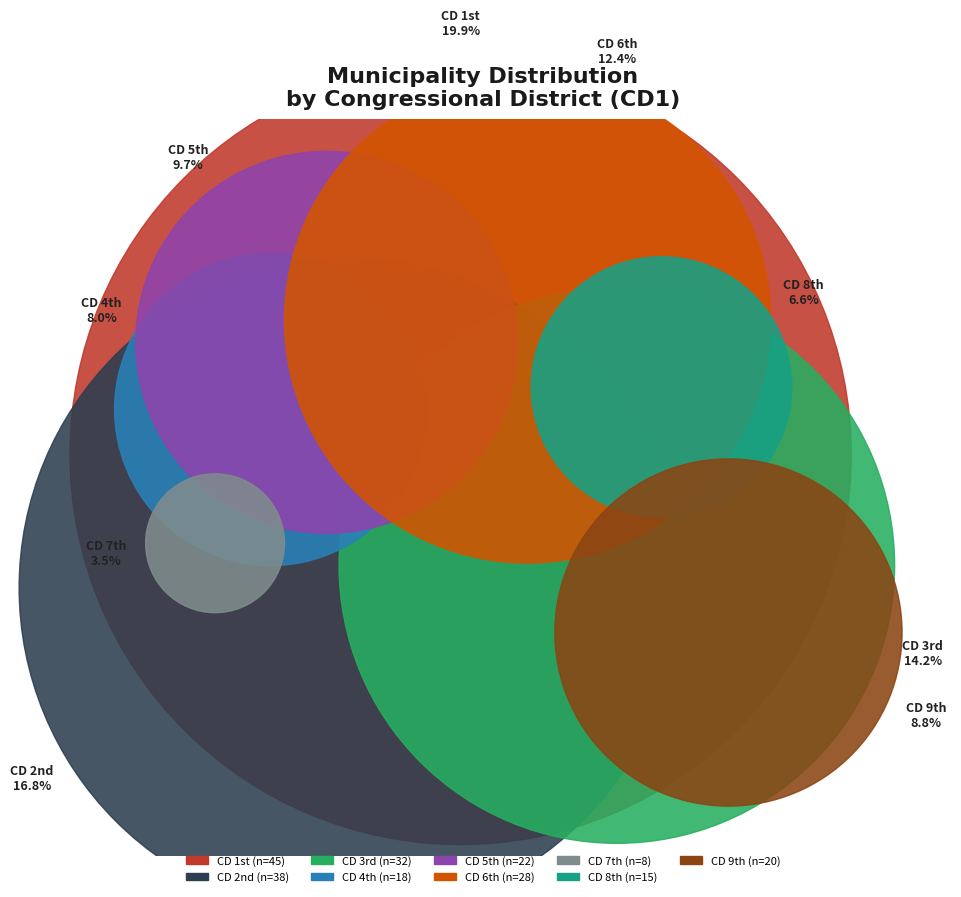

Rank the categories by value from highest to lowest.

1st, 2nd, 3rd, 6th, 5th, 9th, 4th, 8th, 7th